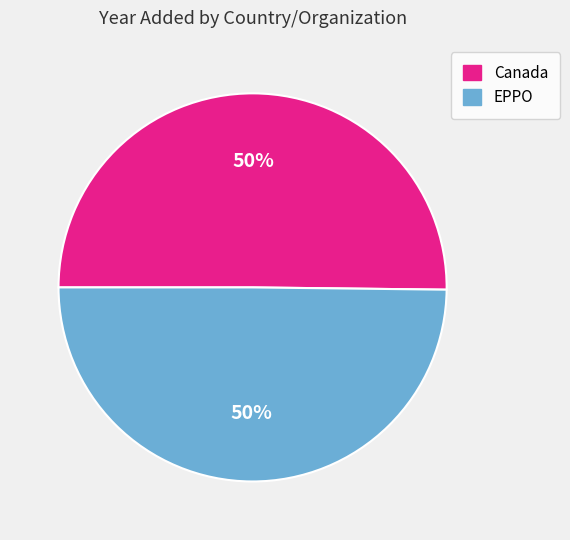

Is it true that EPPO is 61% of the pie?

False